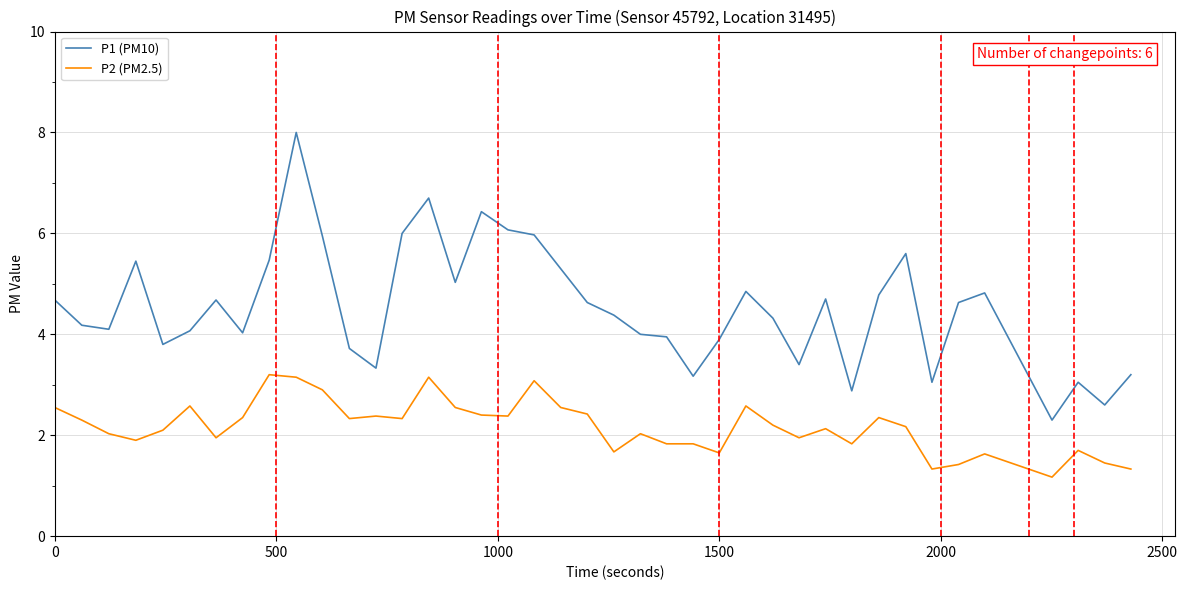

Count the number of categories in the chart.

40